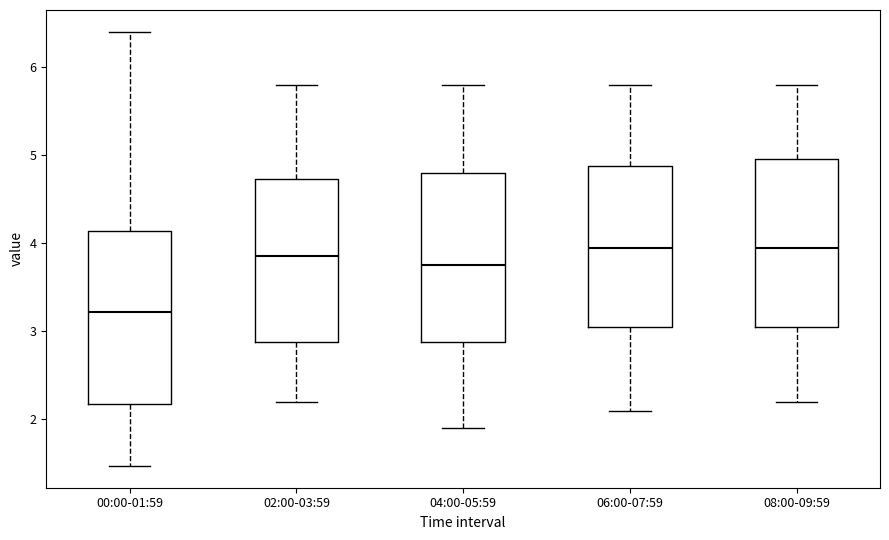

Where does the lower whisker of the box for 04:00-05:59 end on the y-axis? The values are not printed on the chart, so give them approximately, as read against the axis.

1.9